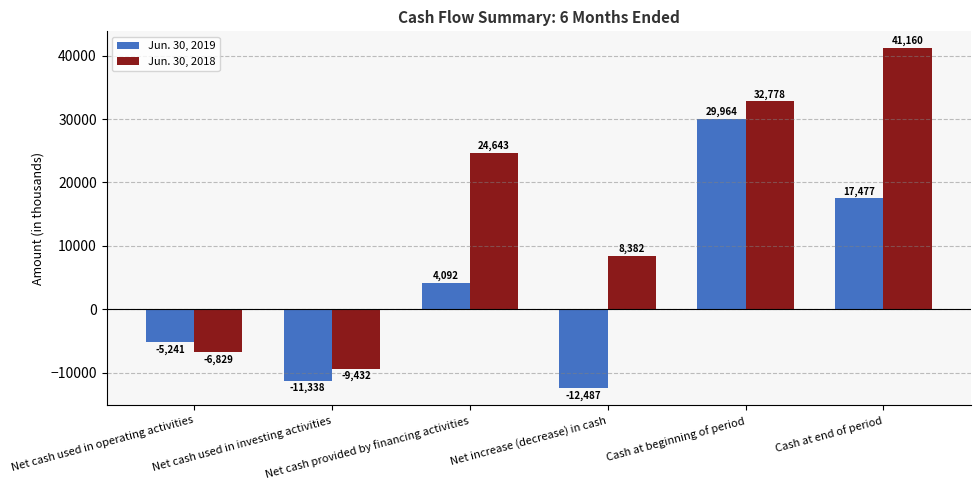

At which label is Jun. 30, 2019 closest to 8738?

Net cash provided by financing activities